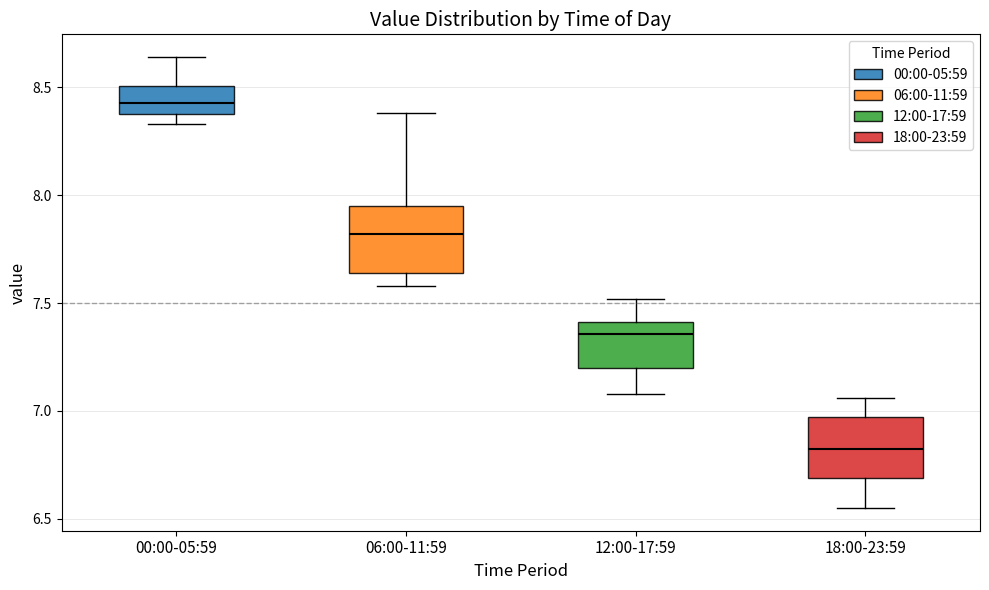

Which box has the highest median line?

00:00-05:59